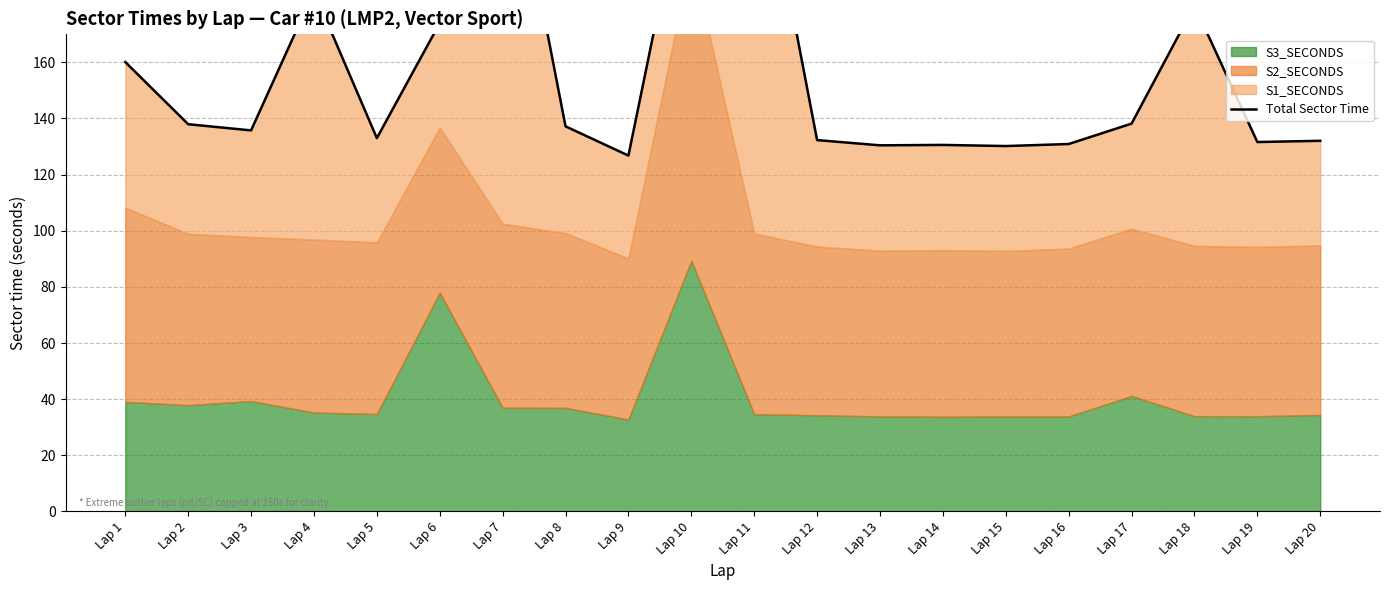

The value at Lap 7 is 163.9. True or false?

False